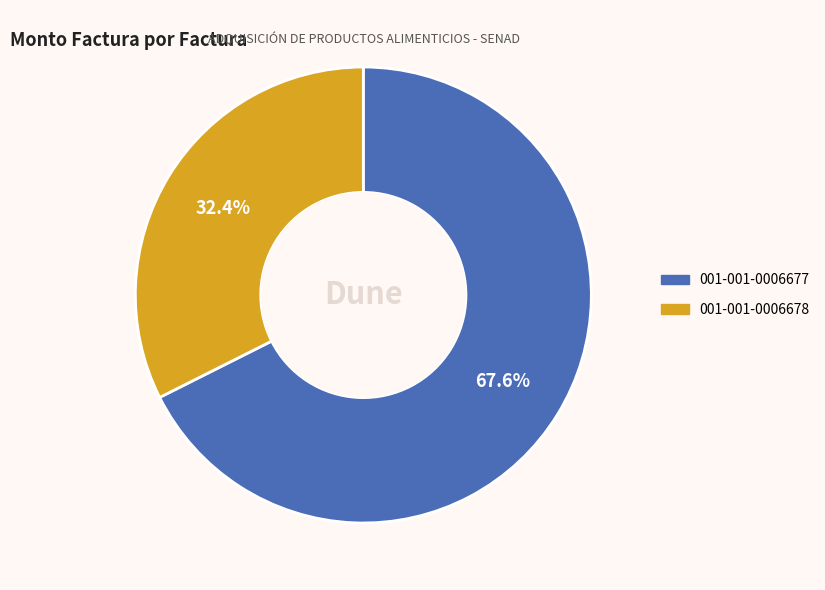

Which has a higher value, 001-001-0006678 or 001-001-0006677?

001-001-0006677